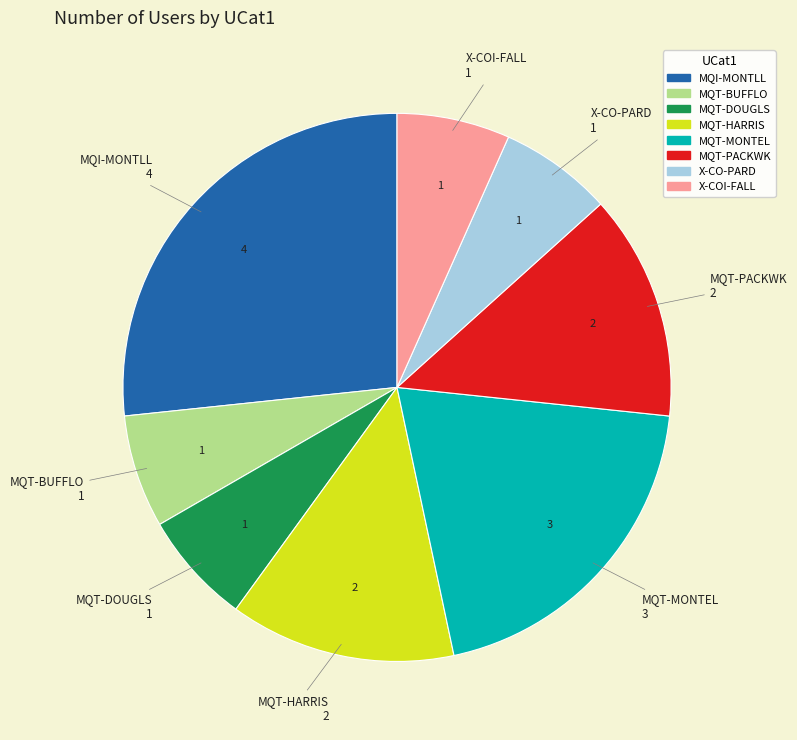

Does any single category account for the majority?

No